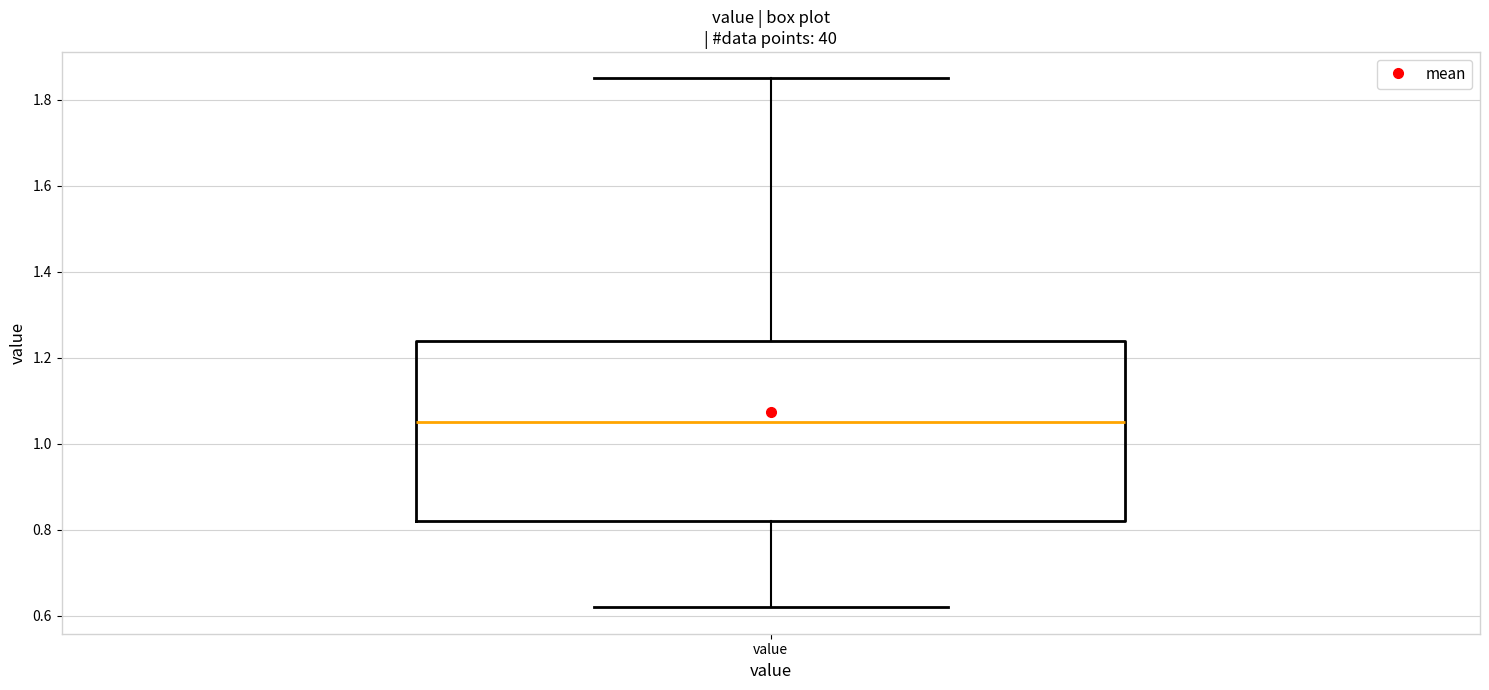

Where does the median line of the box for value sit on the y-axis? The values are not printed on the chart, so give them approximately, as read against the axis.

1.06